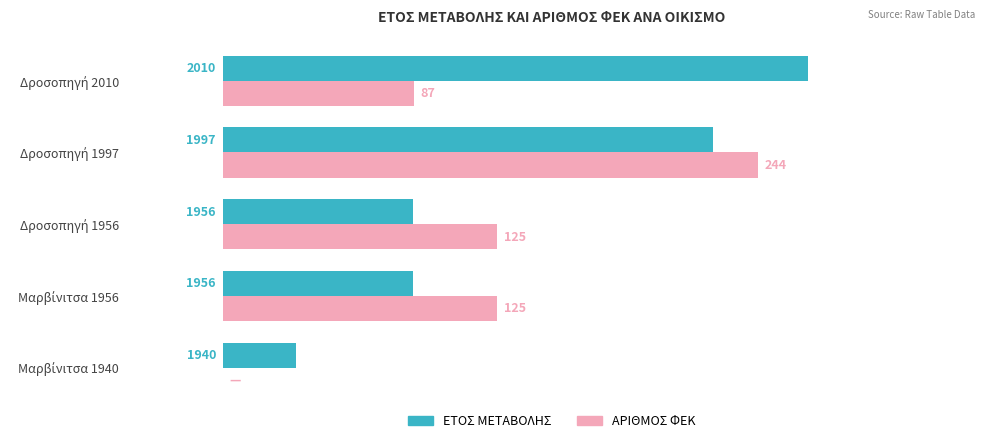

List the series in order of their peak value, lowest first.

ΑΡΙΘΜΟΣ ΦΕΚ, ΕΤΟΣ ΜΕΤΑΒΟΛΗΣ